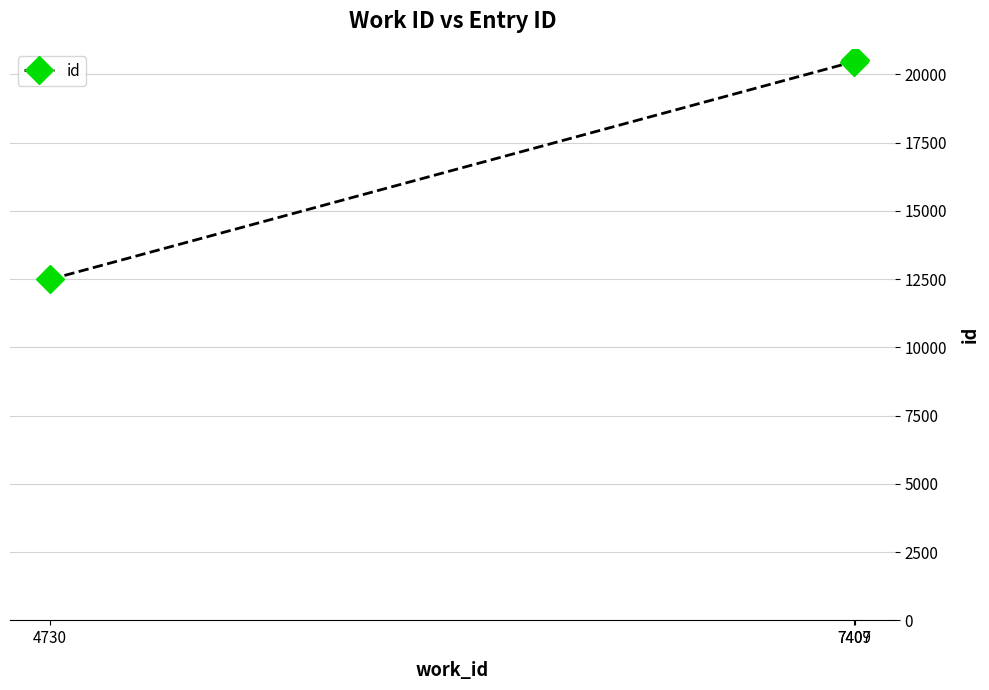

The chart shows a value of 12496 at 4730. True or false?

True